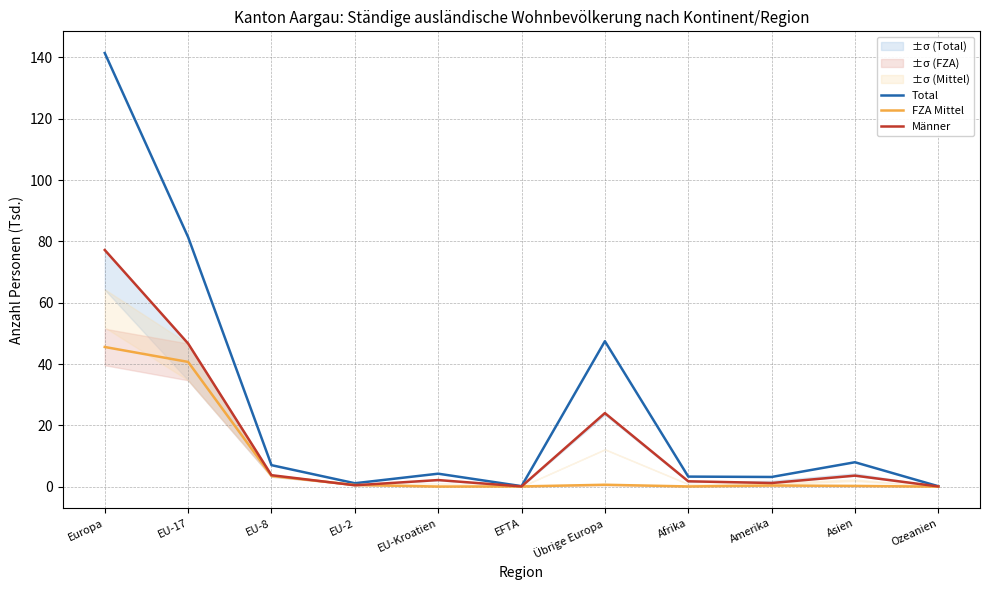

At which label does FZA Mittel reach its minimum?

Ozeanien